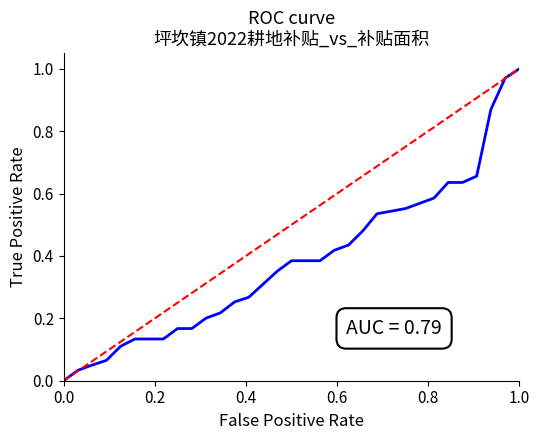

Does the chart display data point markers on the line(s)?

No